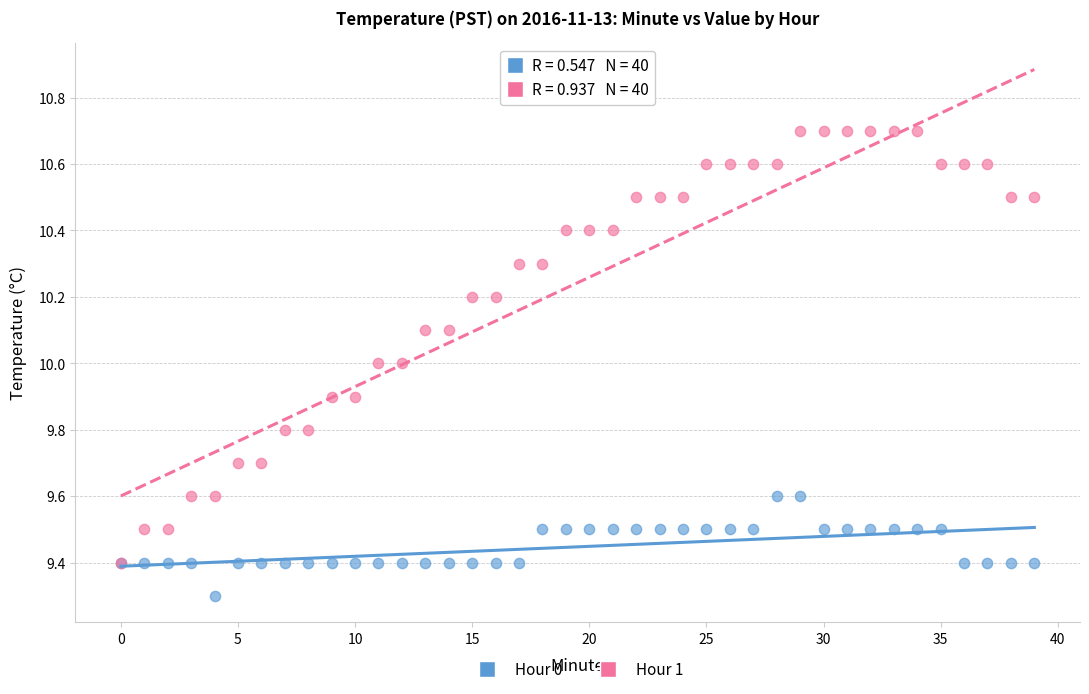

Which series has the largest Y range (max minus min)?

Hour 1